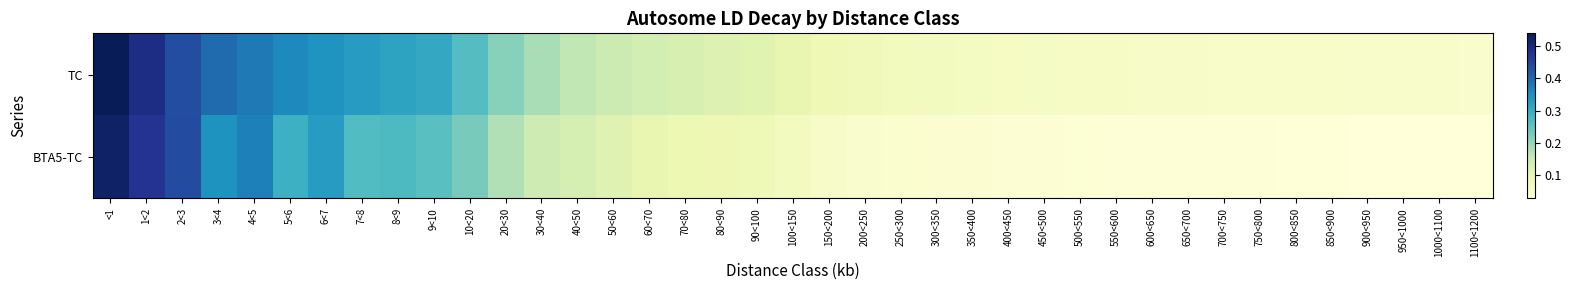

Rank the series at 50<60 from highest to lowest value.

TC, BTA5-TC